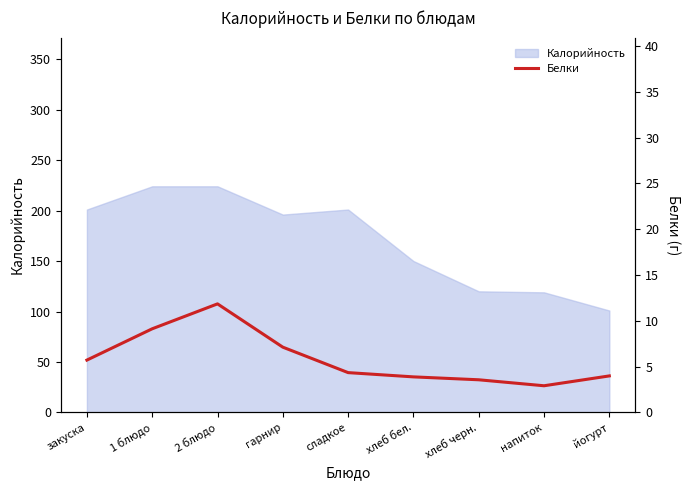

At which label does Калорийность reach its minimum?

йогурт